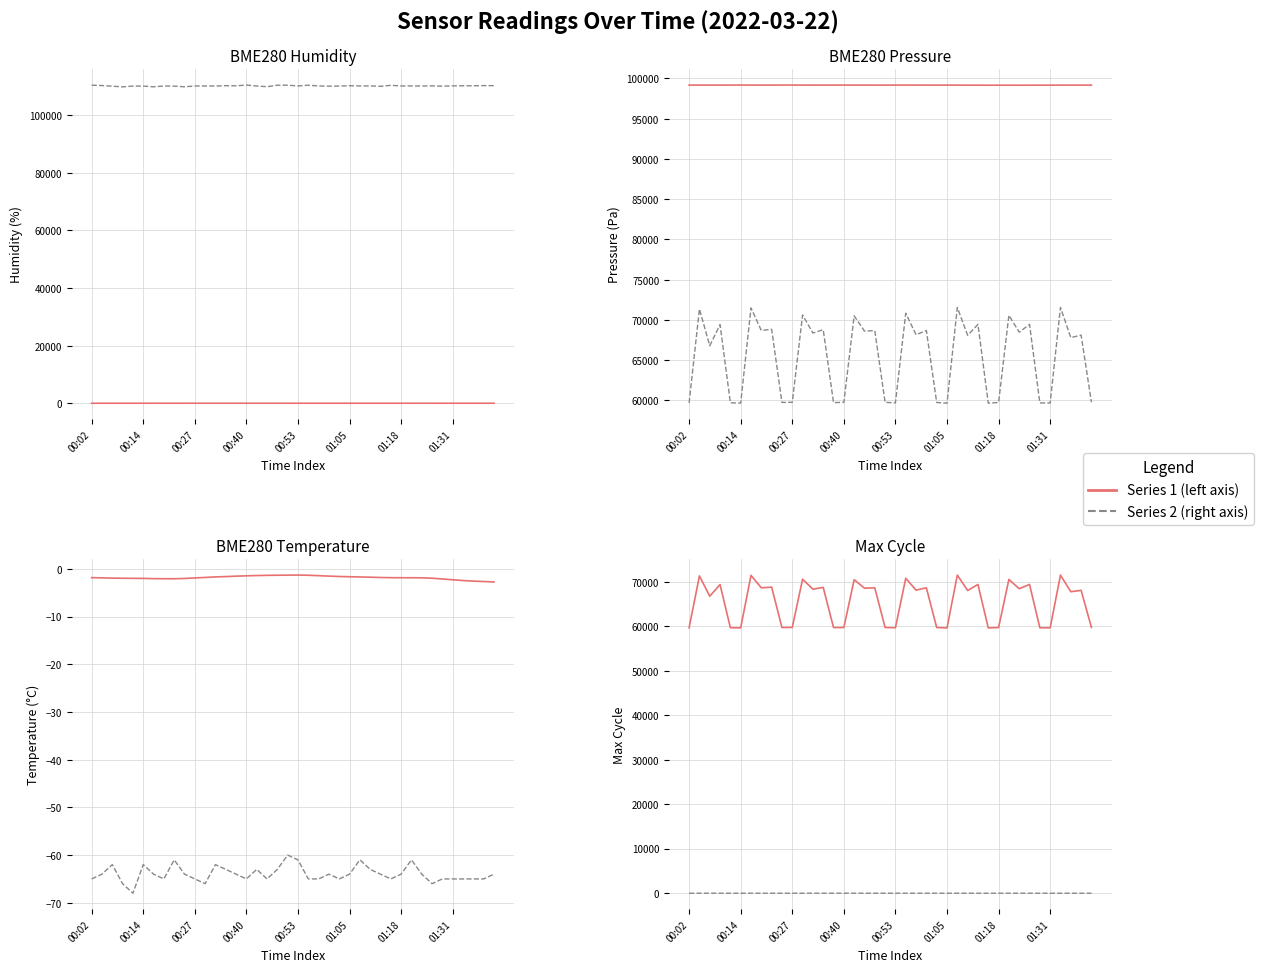

What is the difference between the maximum and minimum values in the Humidity (%) series?

5.7